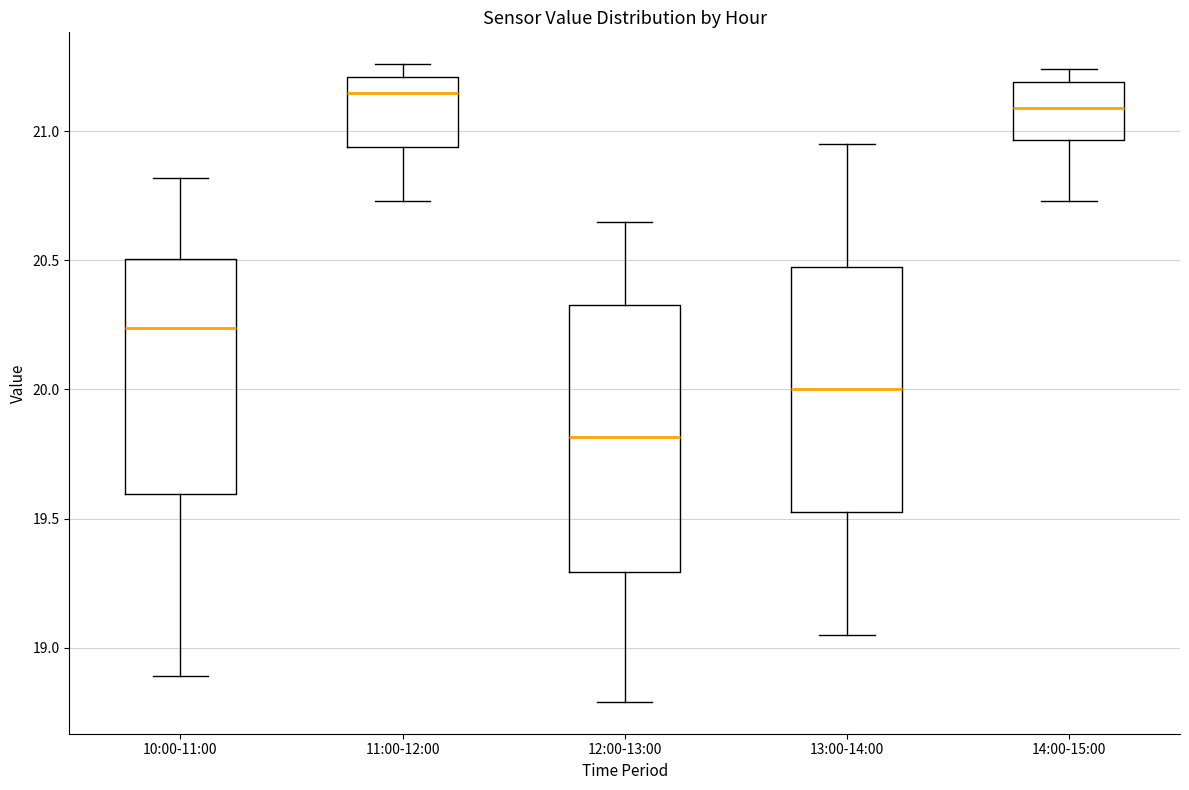

Reading left to right, transcribe this box plot: for each box, give where its median line is, the range the box spans, and where its two whiskers end, as read against the y-axis. The values are not printed on the chart, so give them approximately, as read against the axis.

10:00-11:00: median 20.25, box 19.60 to 20.50, whiskers 18.90 to 20.80
11:00-12:00: median 21.15, box 20.95 to 21.20, whiskers 20.75 to 21.25
12:00-13:00: median 19.80, box 19.30 to 20.35, whiskers 18.80 to 20.65
13:00-14:00: median 20.00, box 19.55 to 20.50, whiskers 19.05 to 20.95
14:00-15:00: median 21.10, box 20.95 to 21.20, whiskers 20.75 to 21.25